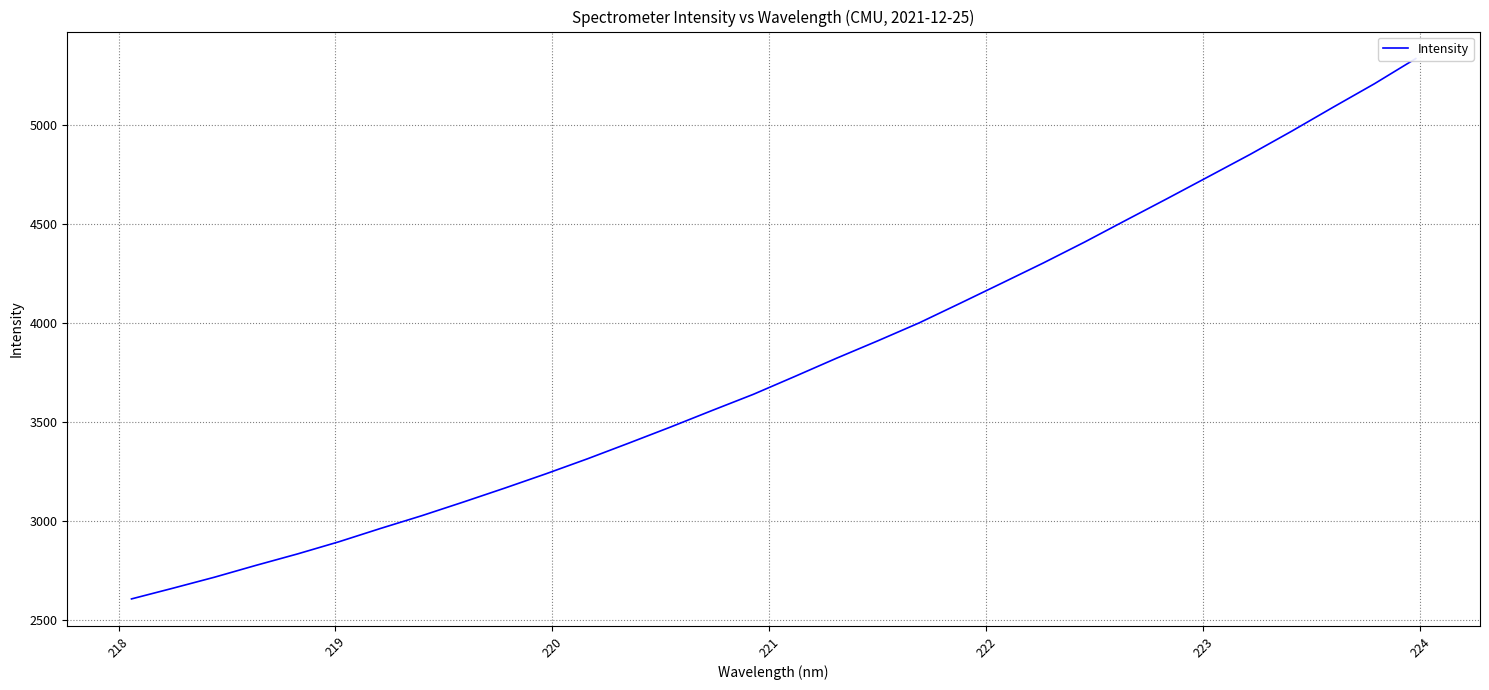

What is the label of the 2nd point from the left?

218